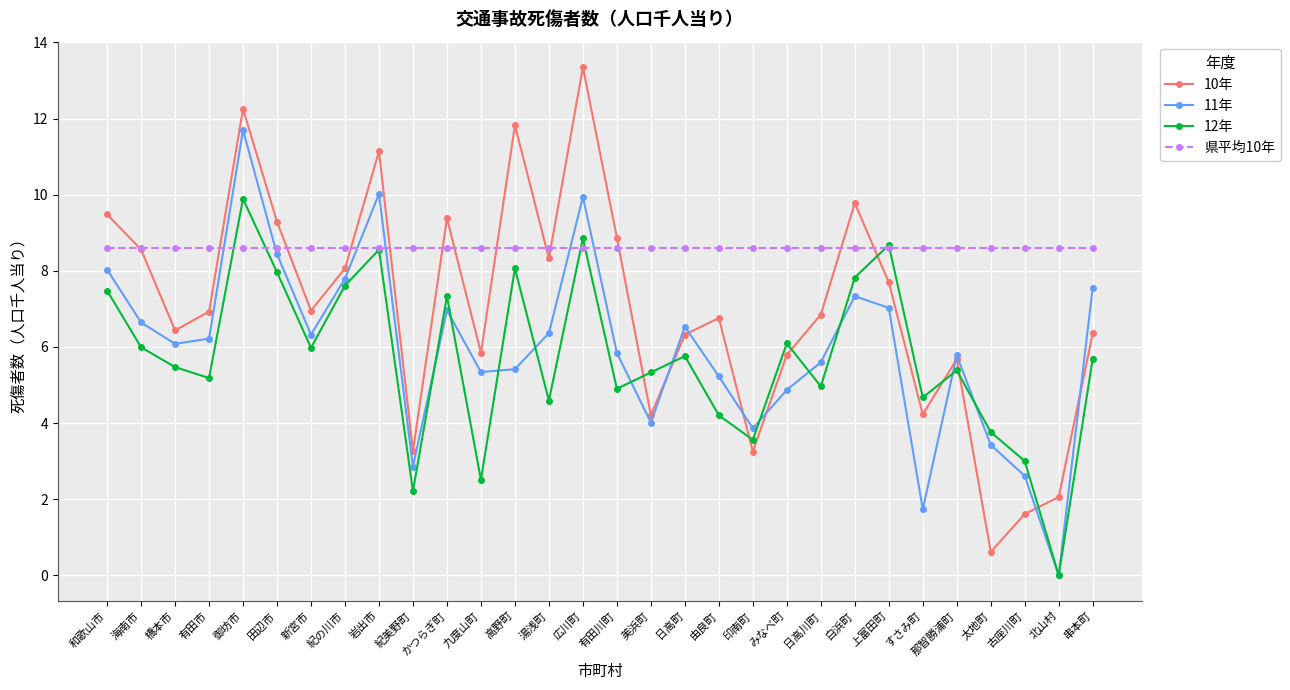

List the series in order of their peak value, lowest first.

県平均10年, 12年, 11年, 10年